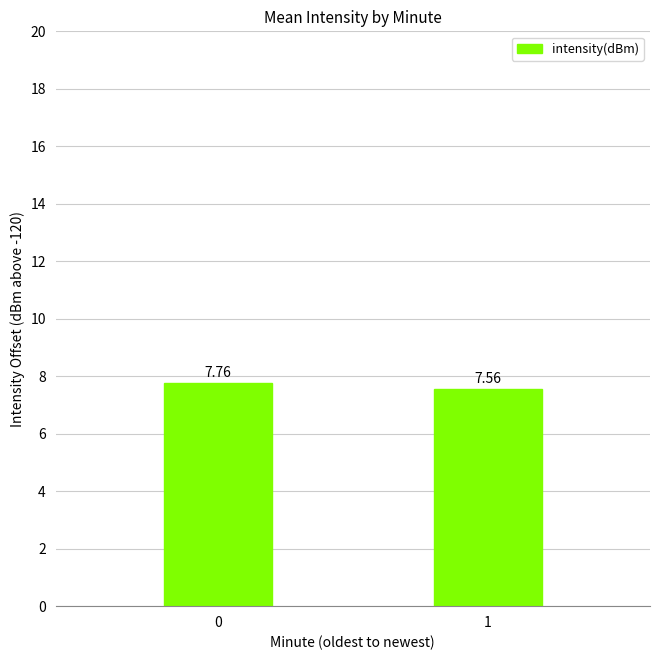

Which category has the lowest value across all series?

1